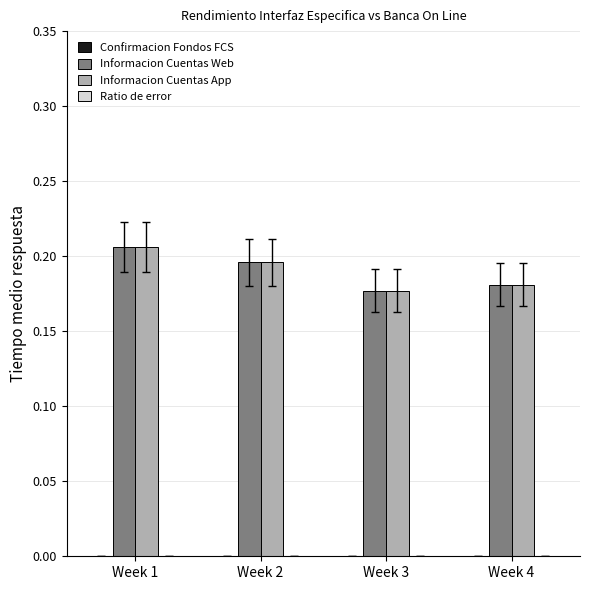

What is the spread (max minus min) of values at Week 1?

0.0